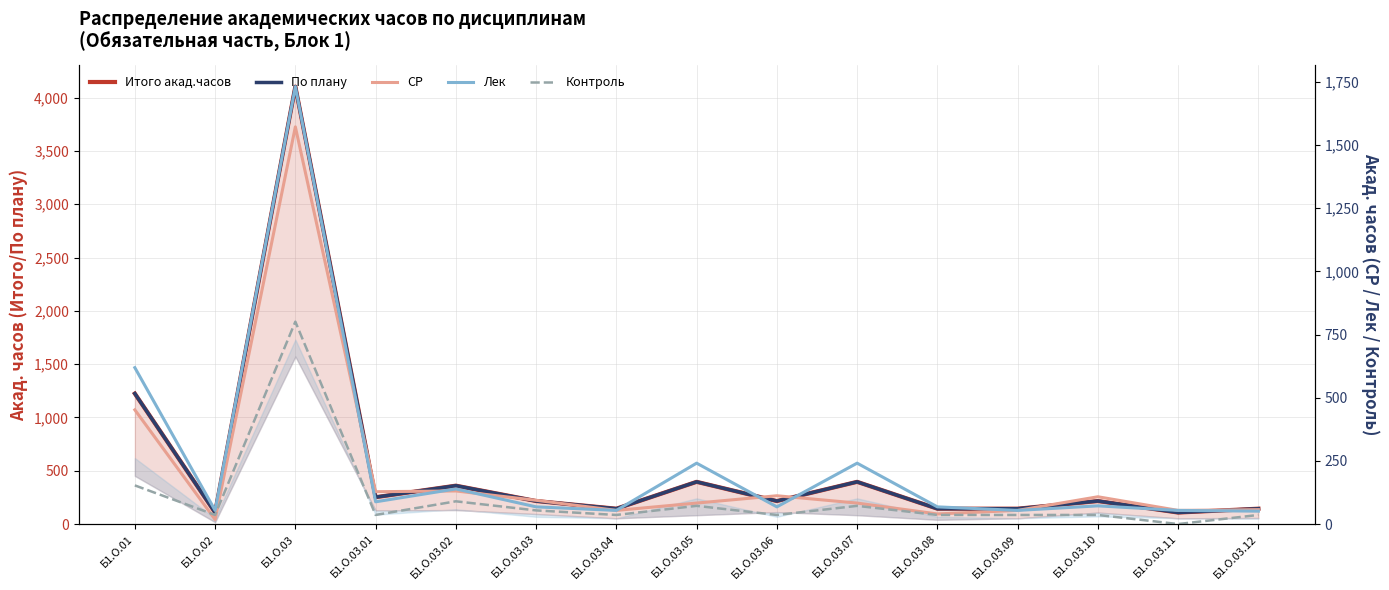

What are all the series names shown in the legend?

Итого акад.часов, По плану, СР, Лек, Контроль